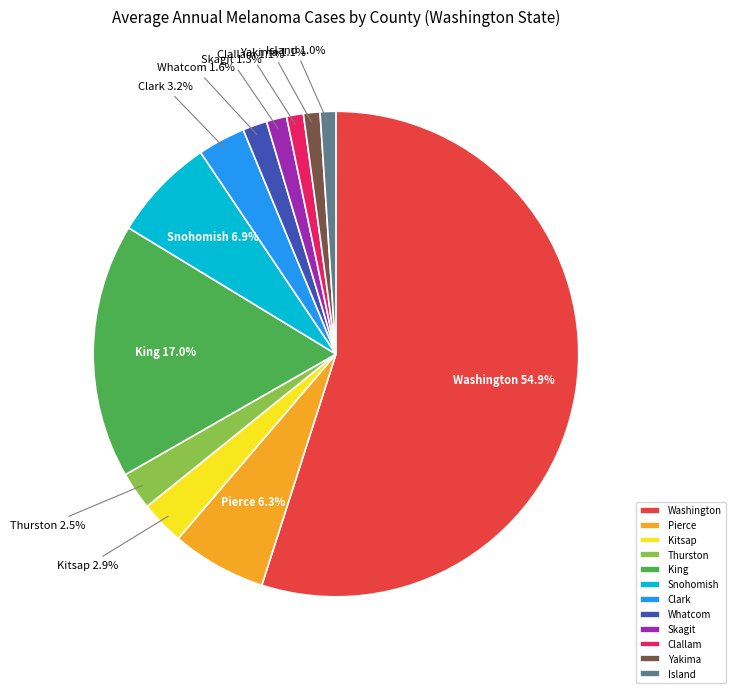

Do Skagit and Clallam together represent more than half of the pie?

No